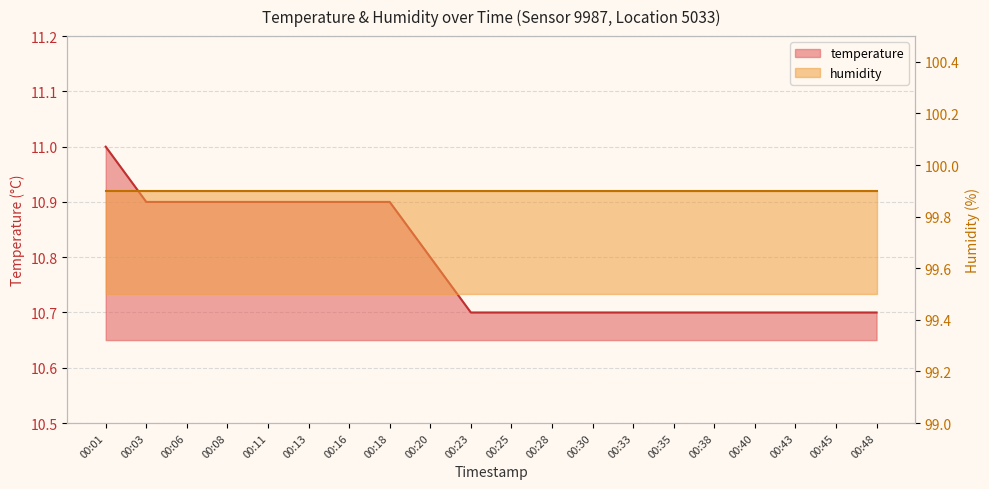

Does the chart have visible grid lines?

Yes